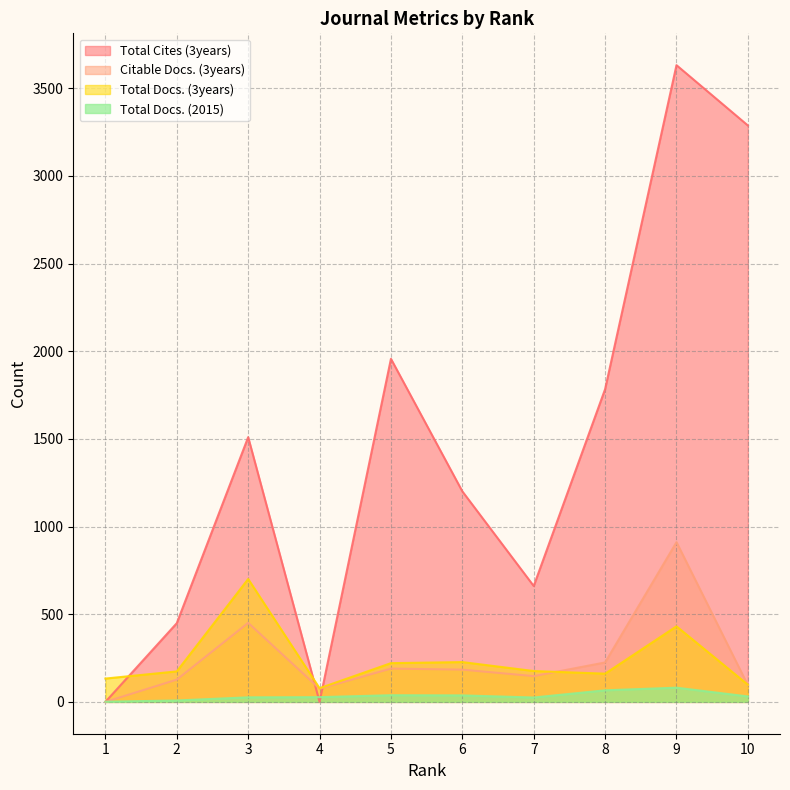

The Total Docs. (3years) series shows 228 at 9. True or false?

False